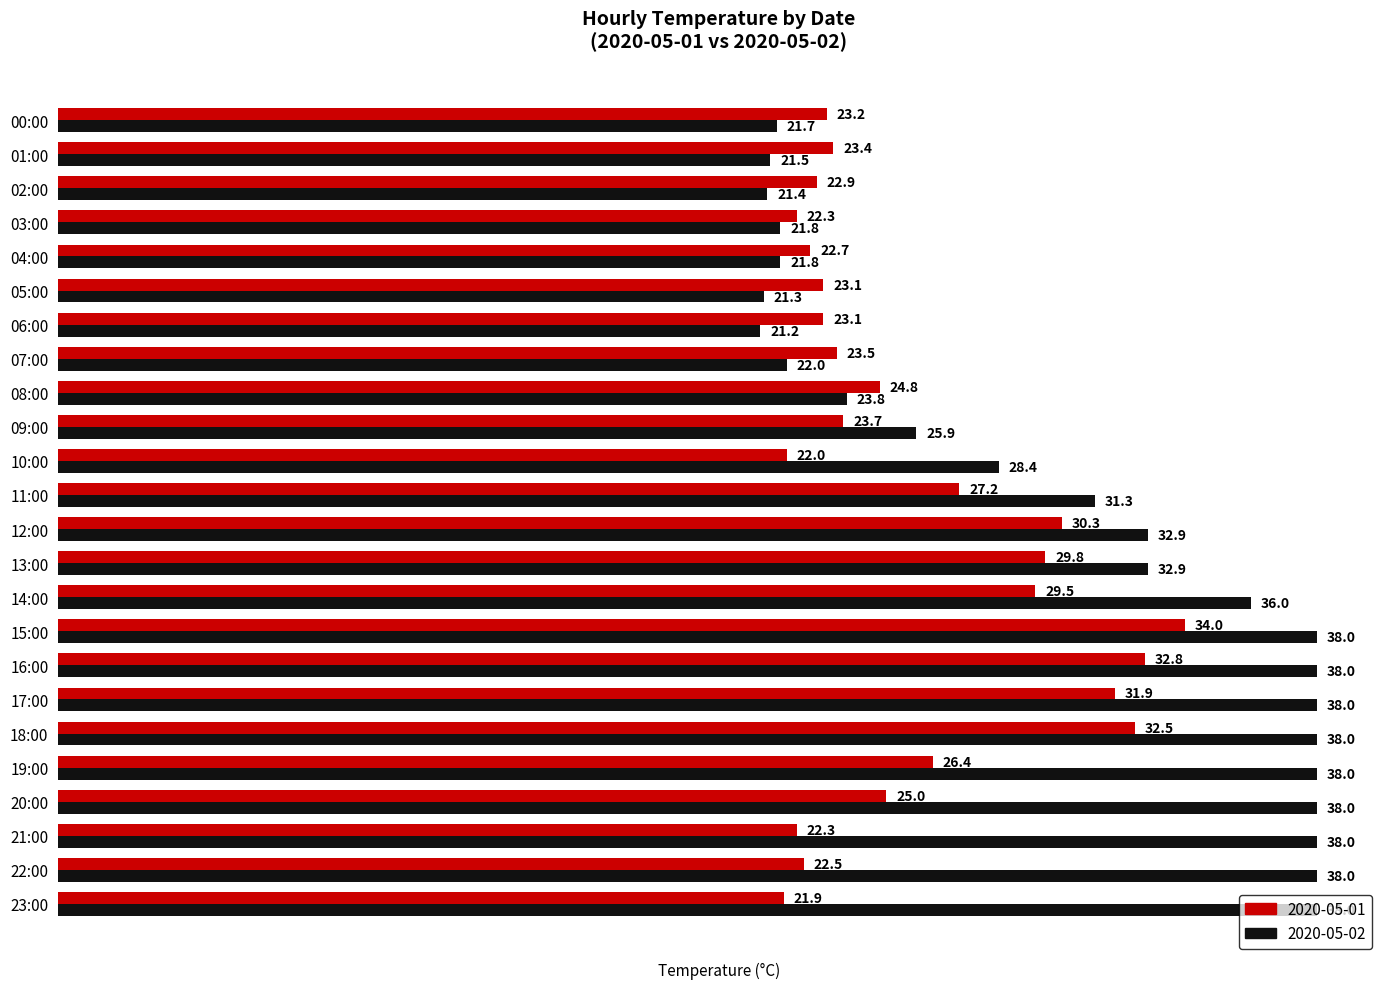

The 2020-05-02 series shows 32.8 at 08:00. True or false?

False